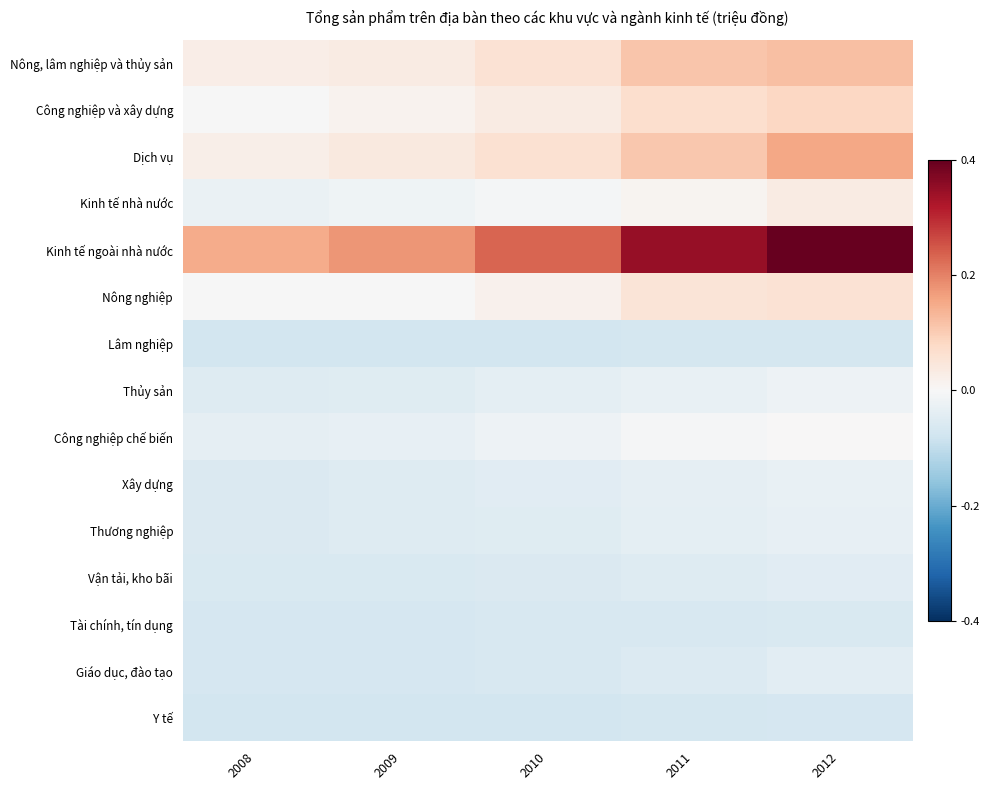

Reading left to right, list all the values displayed in this chart.

Nông, lâm nghiệp và thủy sản: 2008=0.3	2009=0.4	2010=0.6	2011=1.2	2012=1.3
Công nghiệp và xây dựng: 2008=-0.0	2009=0.1	2010=0.4	2011=0.7	2012=0.9
Dịch vụ: 2008=0.3	2009=0.4	2010=0.7	2011=1.2	2012=1.7
Kinh tế nhà nước: 2008=-0.3	2009=-0.2	2010=-0.1	2011=0.1	2012=0.3
Kinh tế ngoài nhà nước: 2008=1.6	2009=1.9	2010=2.6	2011=3.8	2012=4.4
Nông nghiệp: 2008=-0.0	2009=-0.0	2010=0.2	2011=0.6	2012=0.6
Lâm nghiệp: 2008=-0.8	2009=-0.8	2010=-0.8	2011=-0.8	2012=-0.8
Thủy sản: 2008=-0.6	2009=-0.5	2010=-0.4	2011=-0.3	2012=-0.2
Công nghiệp chế biến: 2008=-0.4	2009=-0.4	2010=-0.2	2011=-0.1	2012=0.0
Xây dựng: 2008=-0.6	2009=-0.6	2010=-0.5	2011=-0.4	2012=-0.3
Thương nghiệp: 2008=-0.6	2009=-0.6	2010=-0.5	2011=-0.4	2012=-0.4
Vận tải, kho bãi: 2008=-0.7	2009=-0.7	2010=-0.6	2011=-0.6	2012=-0.5
Tài chính, tín dụng: 2008=-0.8	2009=-0.7	2010=-0.7	2011=-0.7	2012=-0.7
Giáo dục, đào tạo: 2008=-0.7	2009=-0.7	2010=-0.7	2011=-0.6	2012=-0.4
Y tế: 2008=-0.8	2009=-0.8	2010=-0.8	2011=-0.8	2012=-0.7